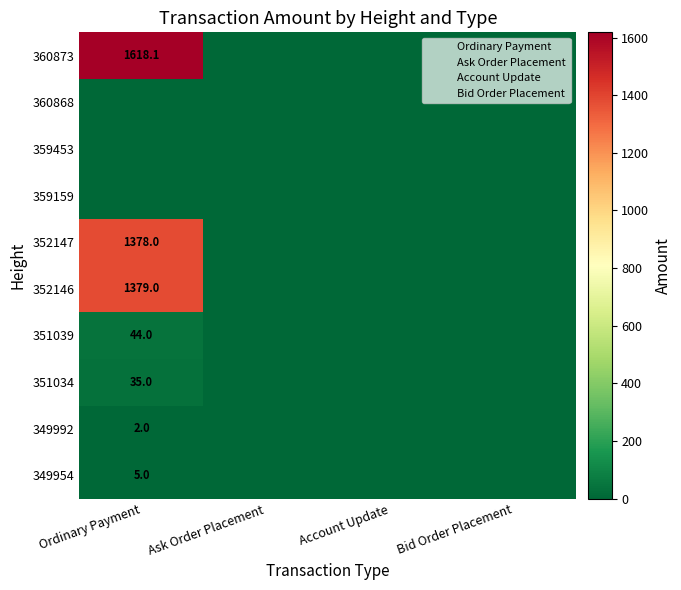

How many categories are shown in the chart?

4